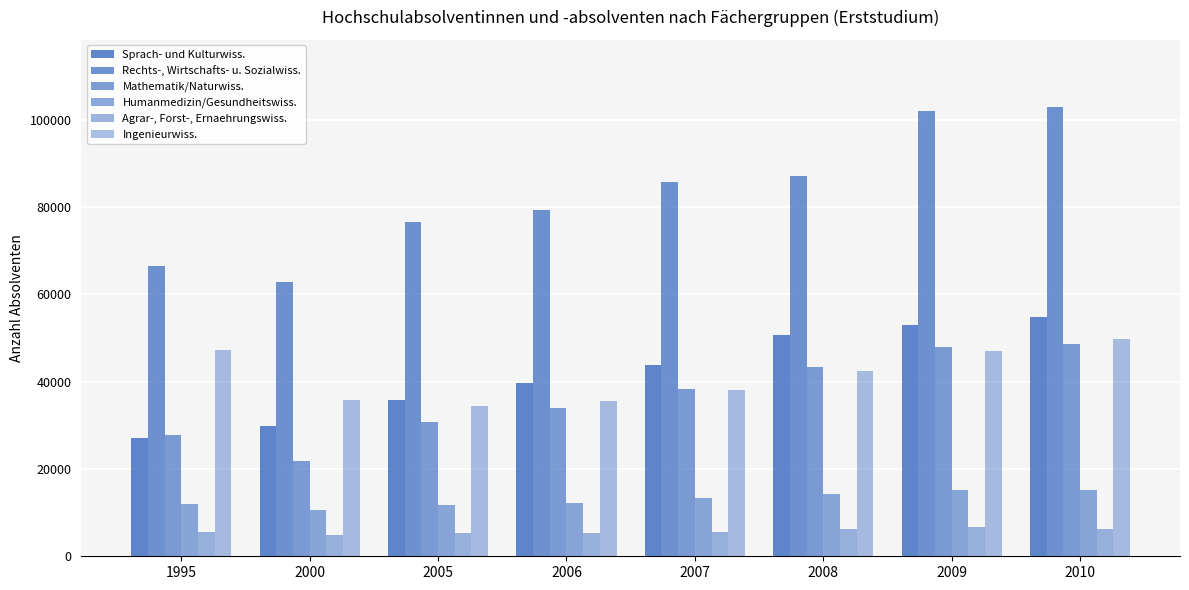

The Mathematik/Naturwiss. series shows 48516 at 2006. True or false?

False